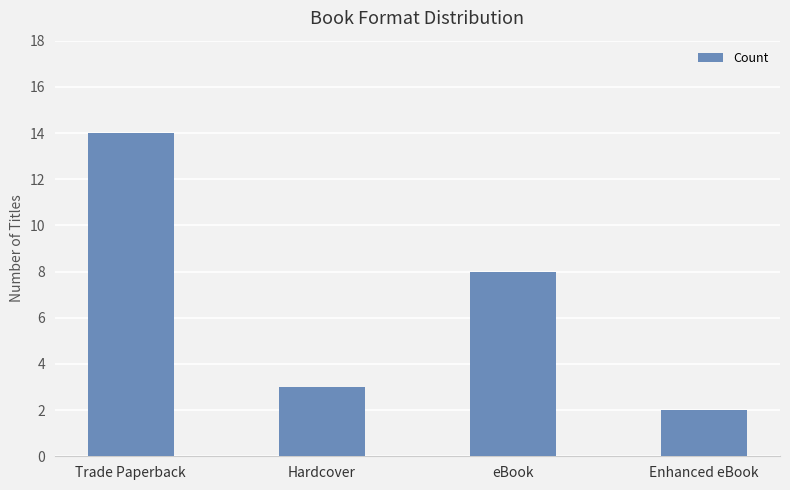

How many bars are there in total?

4